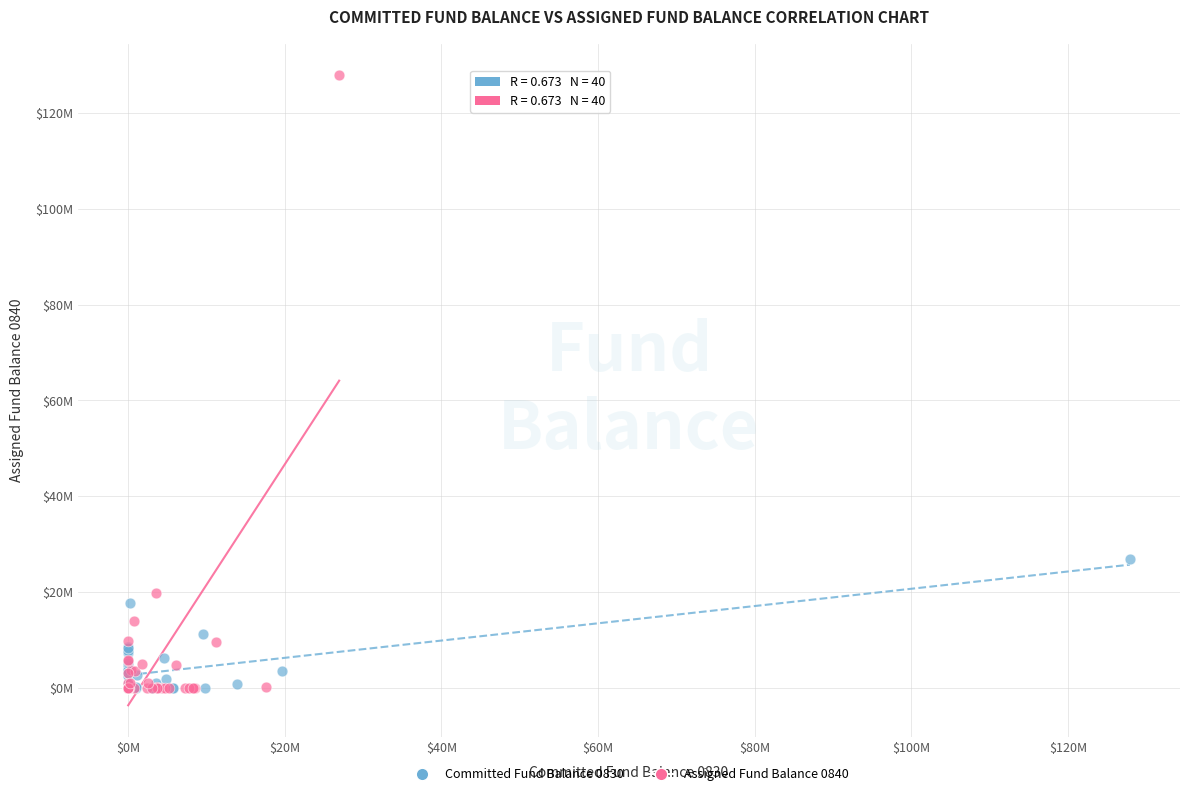

What are all the series names shown in the legend?

Committed Fund Balance 0830, Assigned Fund Balance 0840